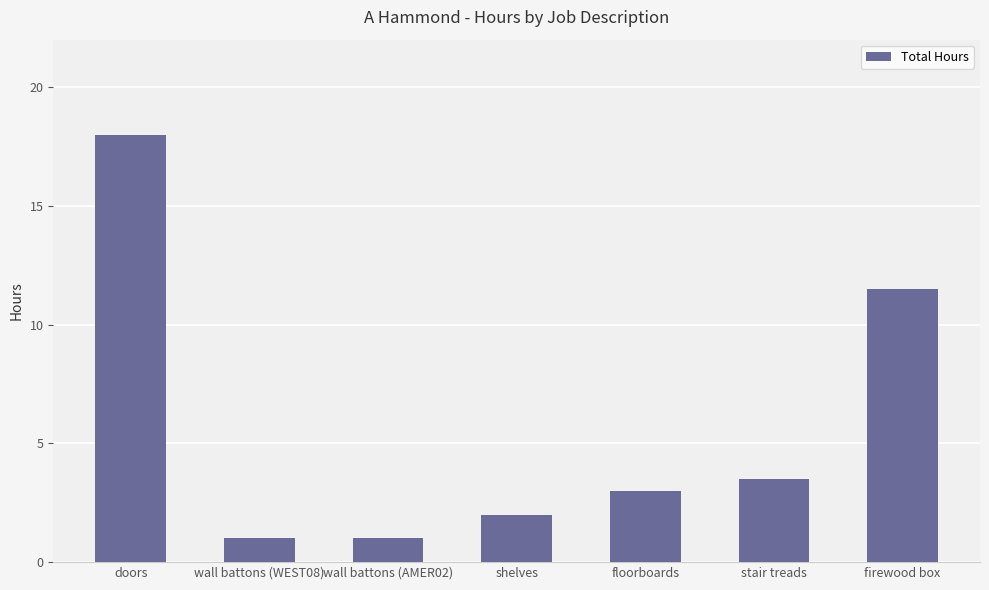

Which has a higher value, wall battons (WEST08) or doors?

doors